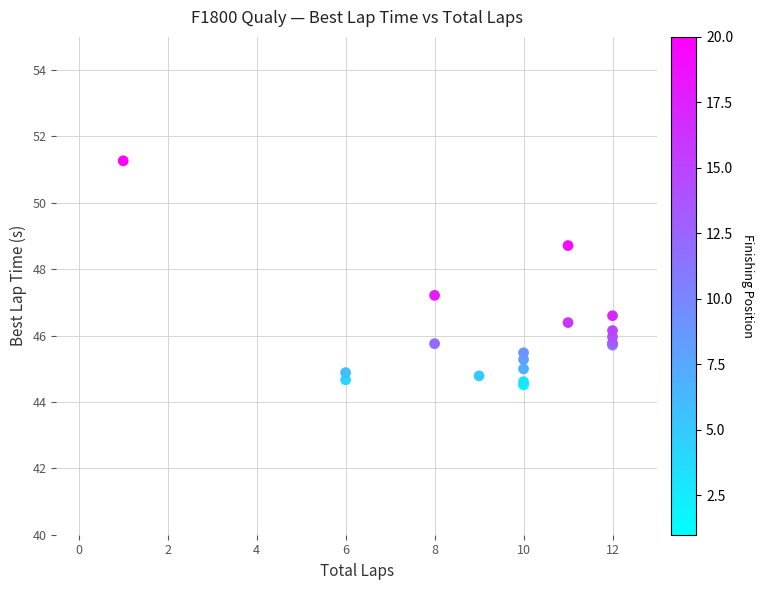

What Y value in the scatter plot is closest to 47?

47.2